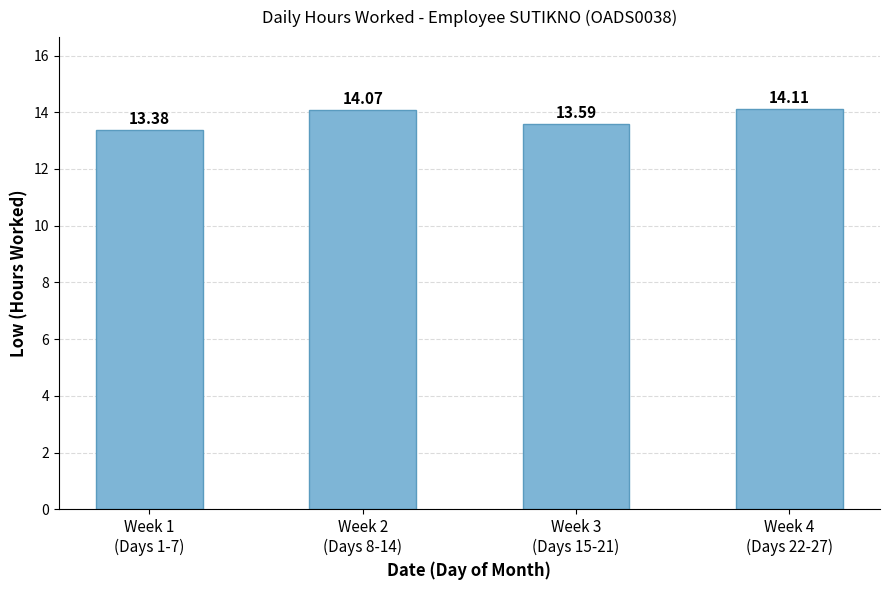

What is the label of the 3rd bar from the left?

Week 3
(Days 15-21)